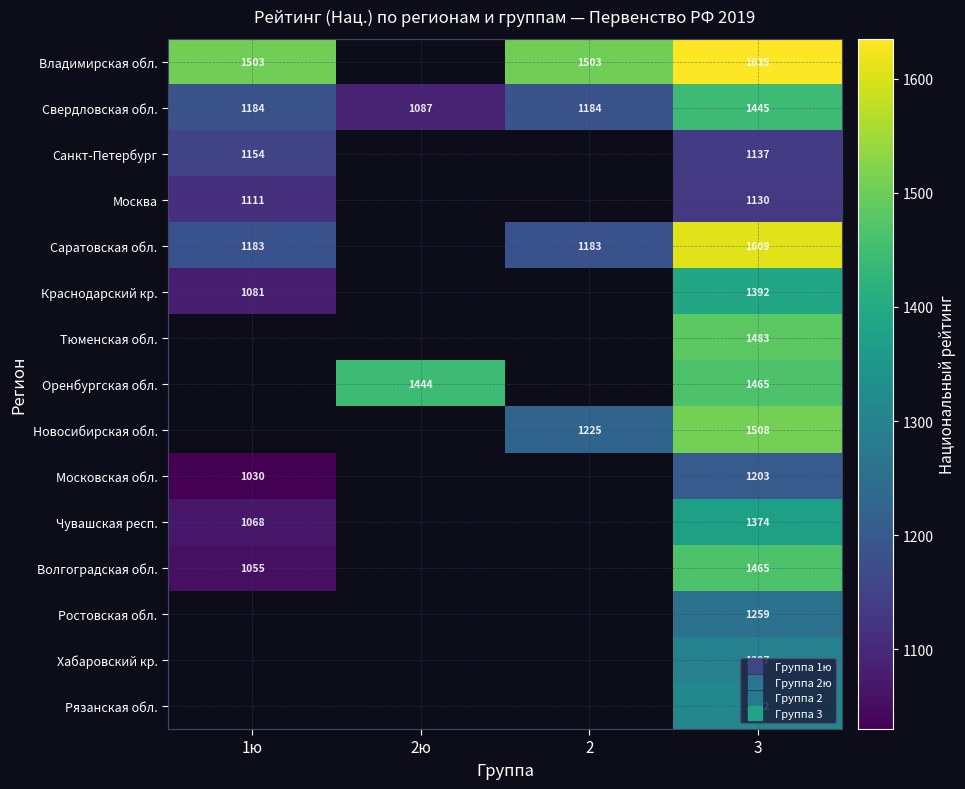

At which label is Свердловская обл. closest to 1266?

1ю